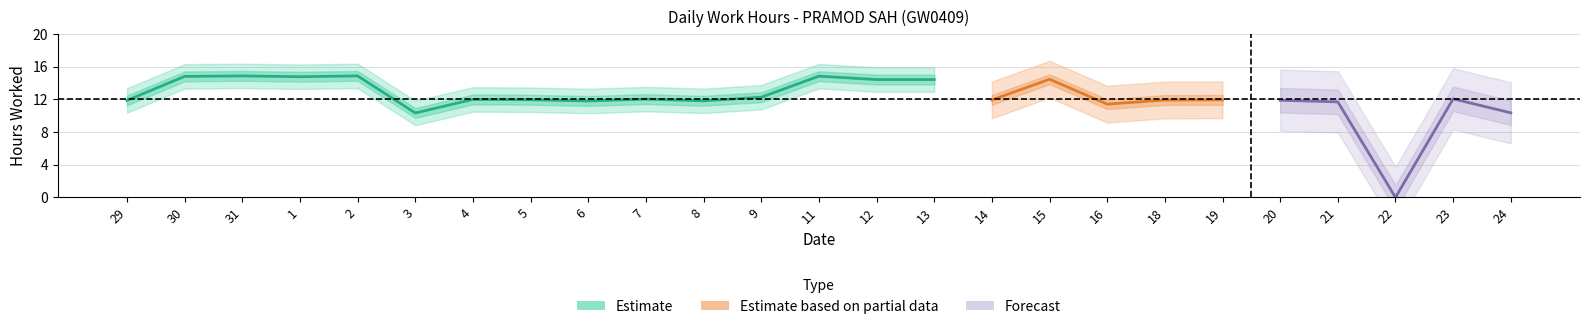

At which category does the data reach its first local peak?

31